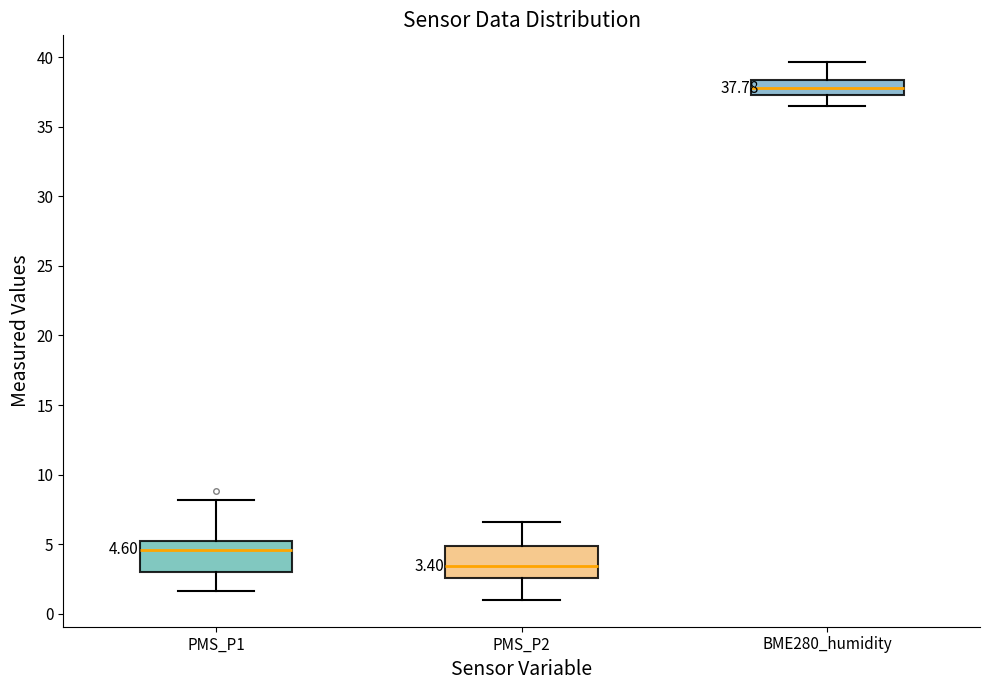

Which box's median line is the lowest?

PMS_P2